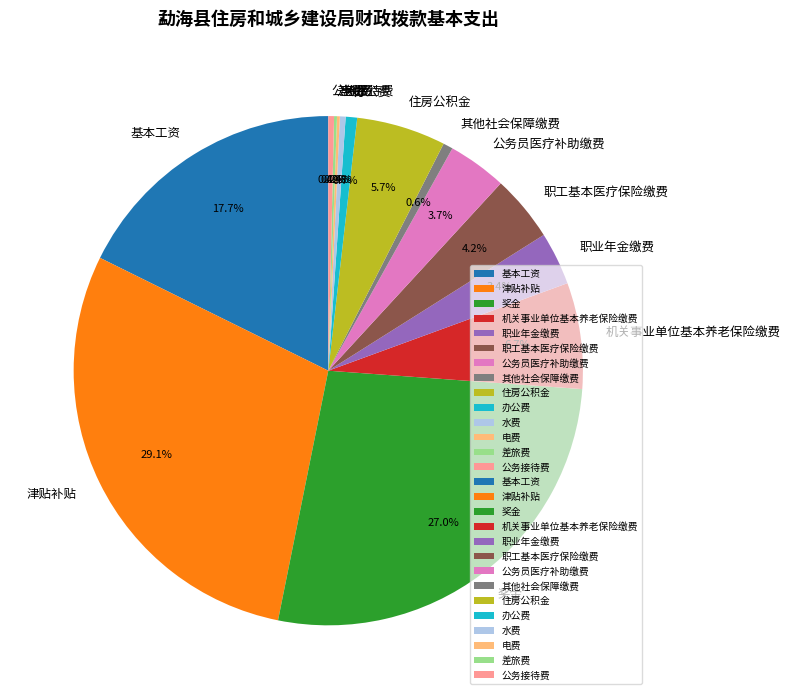

Is there a majority slice in this chart?

No